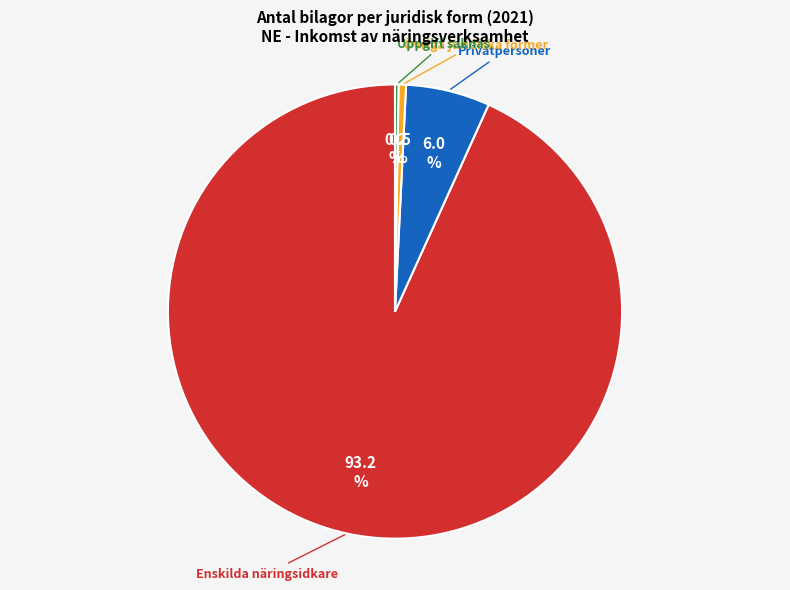

Count the number of slices in the pie.

4